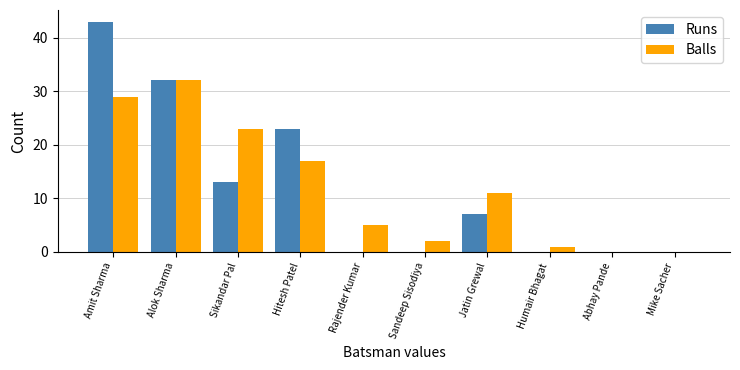

At which category does the chart reach its peak across all series?

Amit Sharma